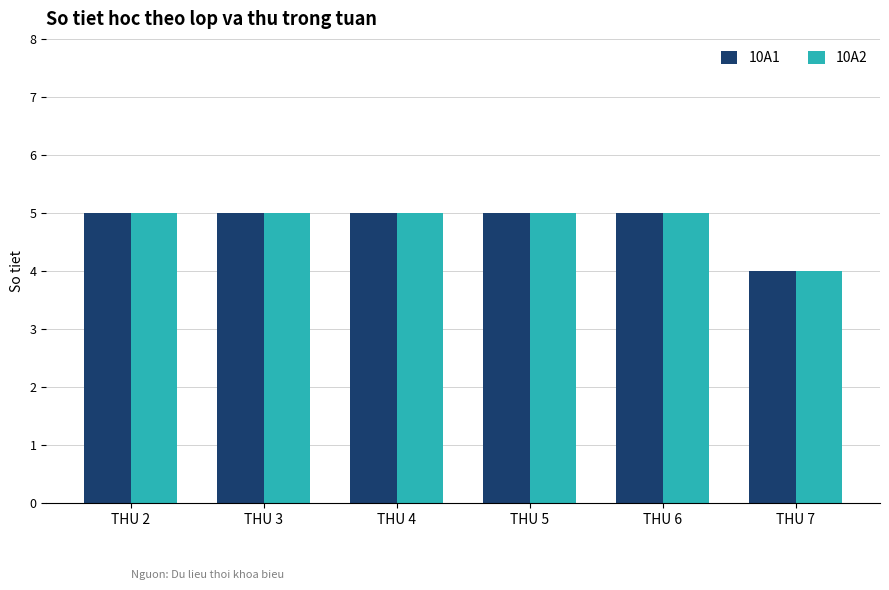

At which category does the chart reach its minimum across all series?

THU 7